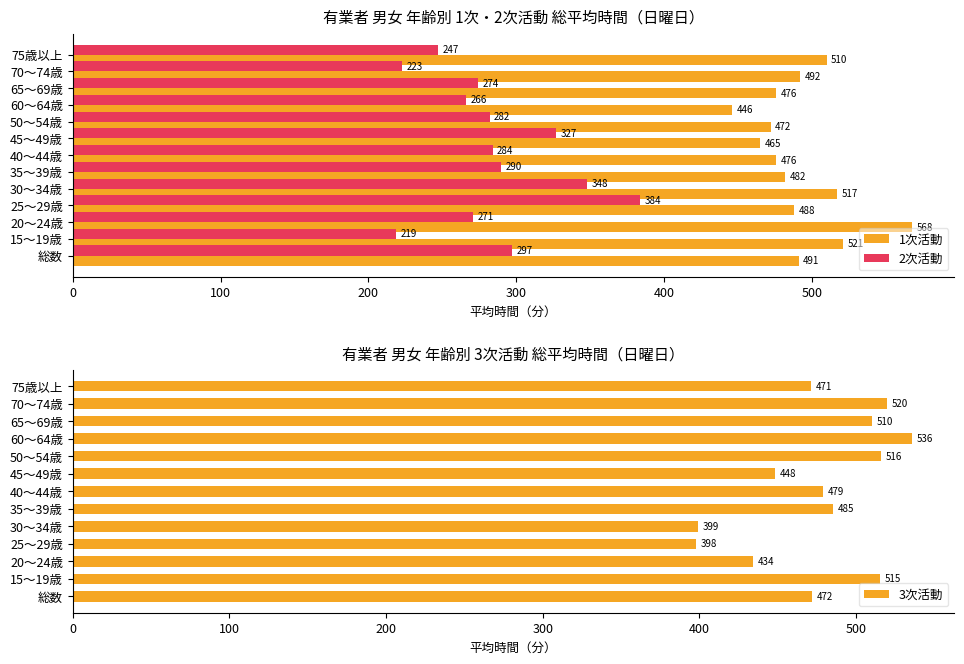

At which label does 1次活動 reach its minimum?

60～64歳